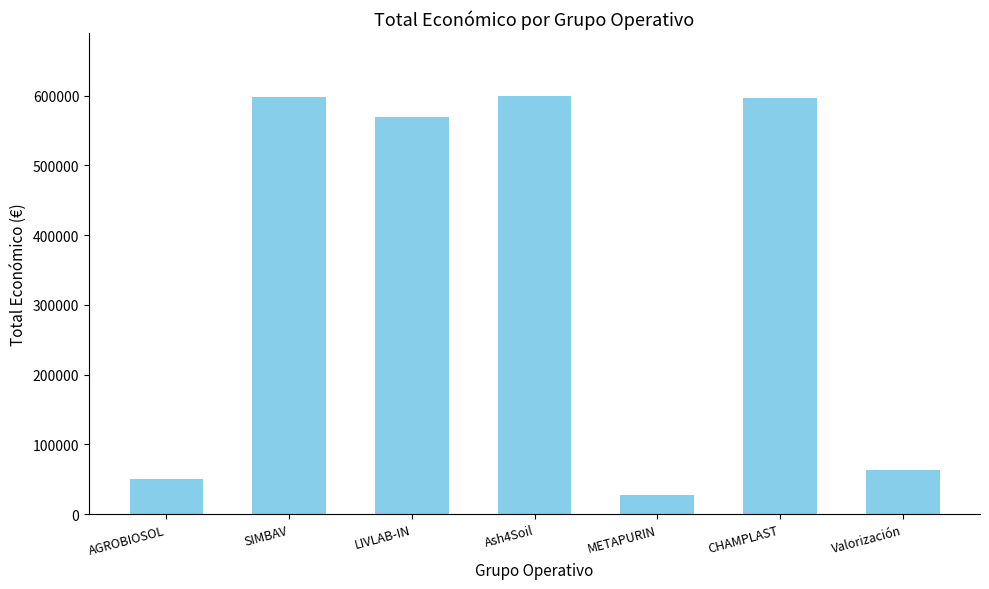

Does the chart contain stacked bars?

No